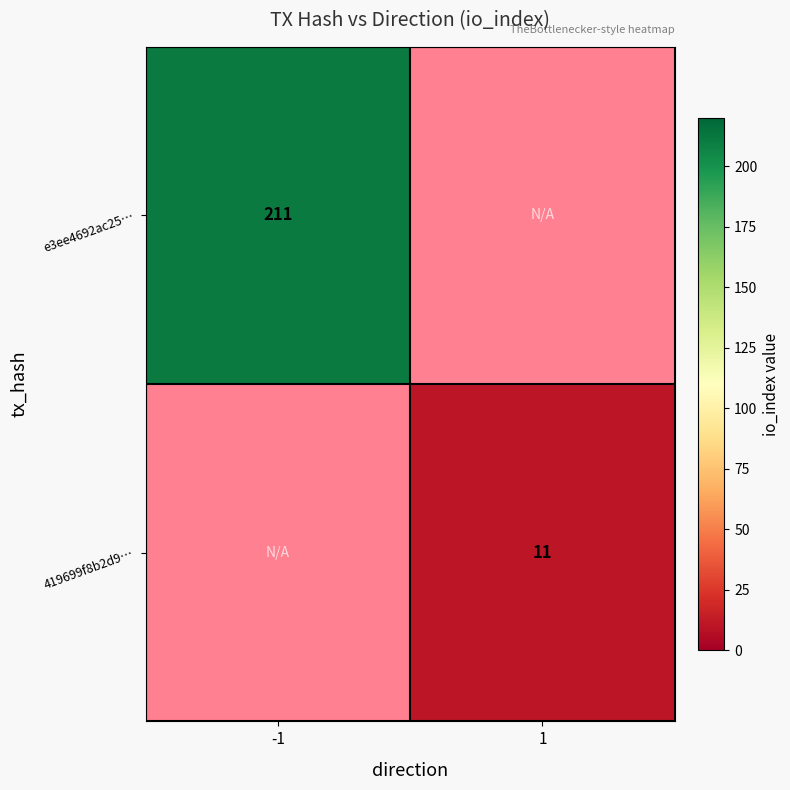

The value of e3ee4692ac25… at -1 is 338. True or false?

False